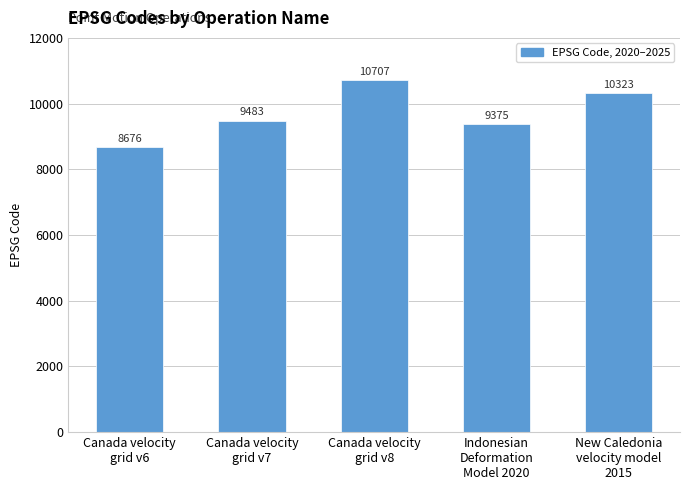

What is the difference between the maximum and second lowest values?

1332